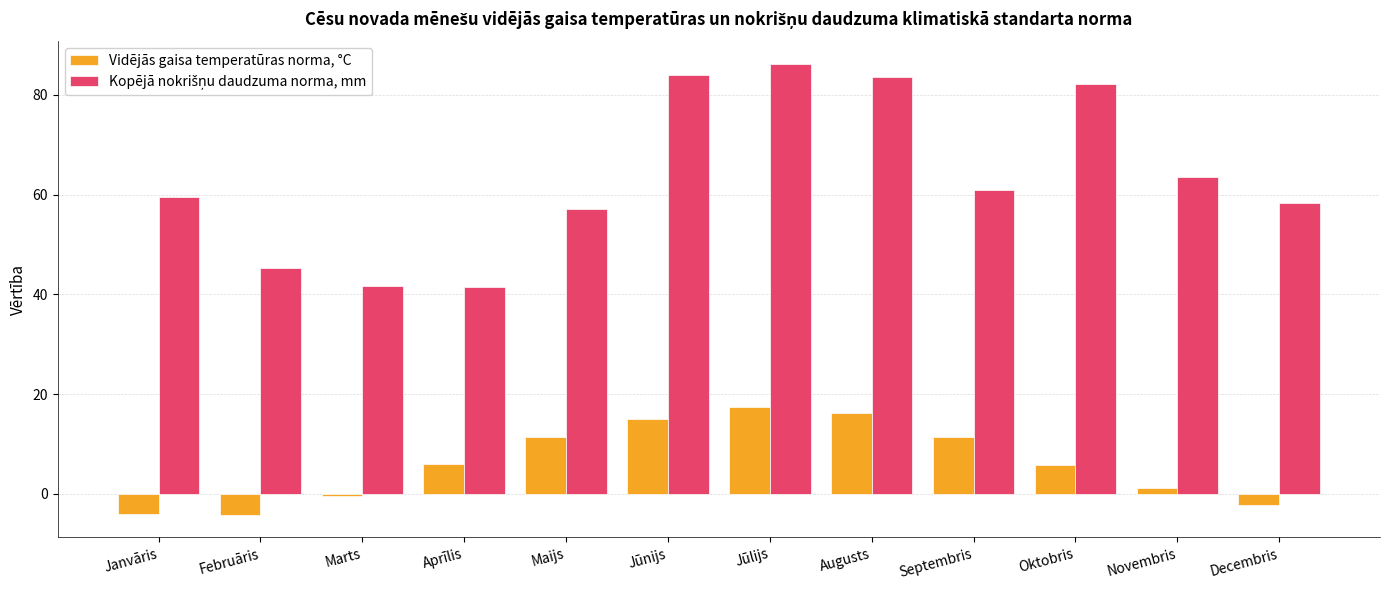

Does the chart contain stacked bars?

No